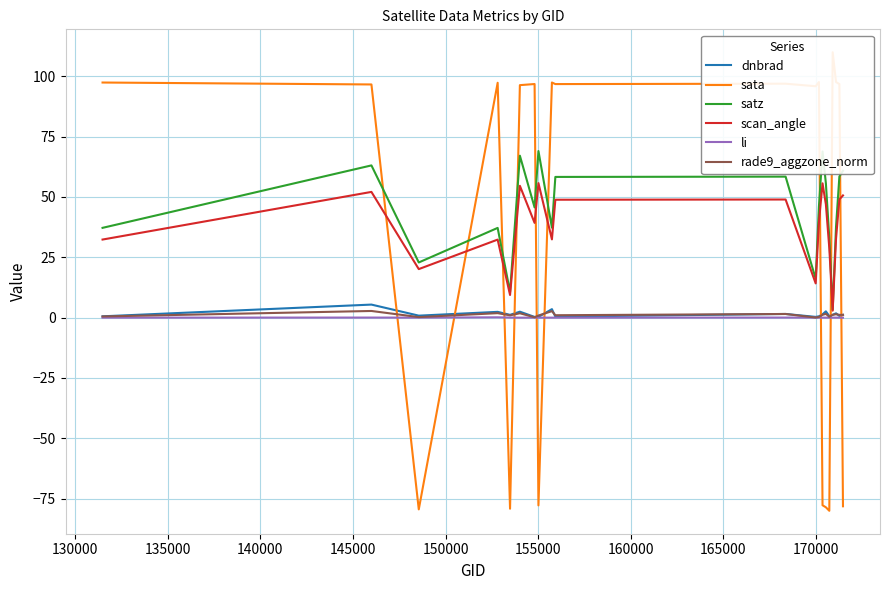

What is the value of the dnbrad point at the 3rd from the left?

0.8